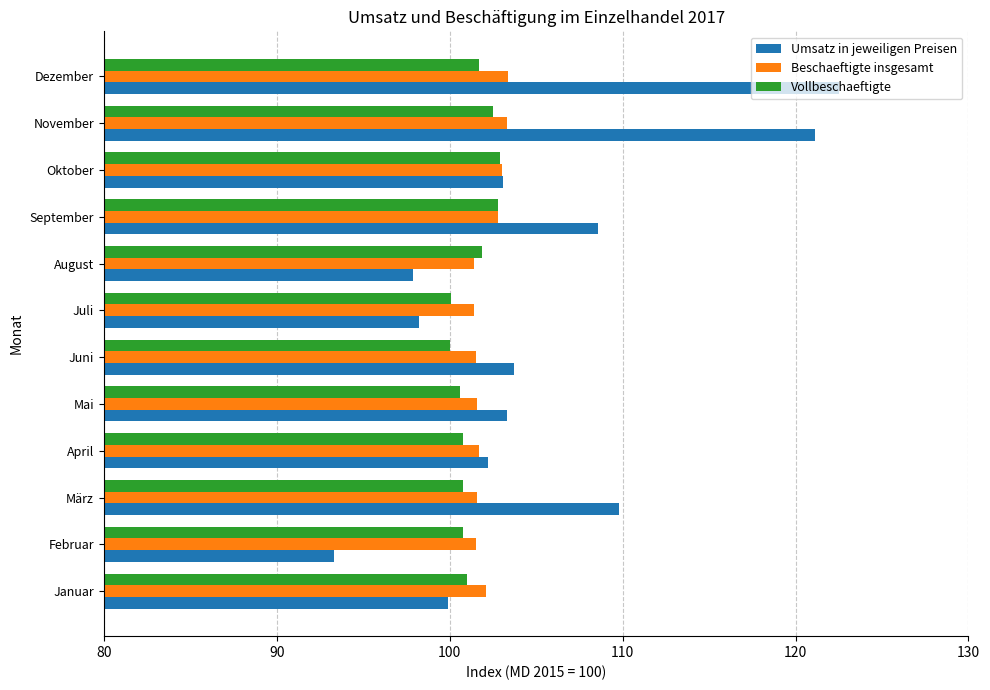

What is the difference between the second highest and second lowest values in the Umsatz in jeweiligen Preisen series?

23.2